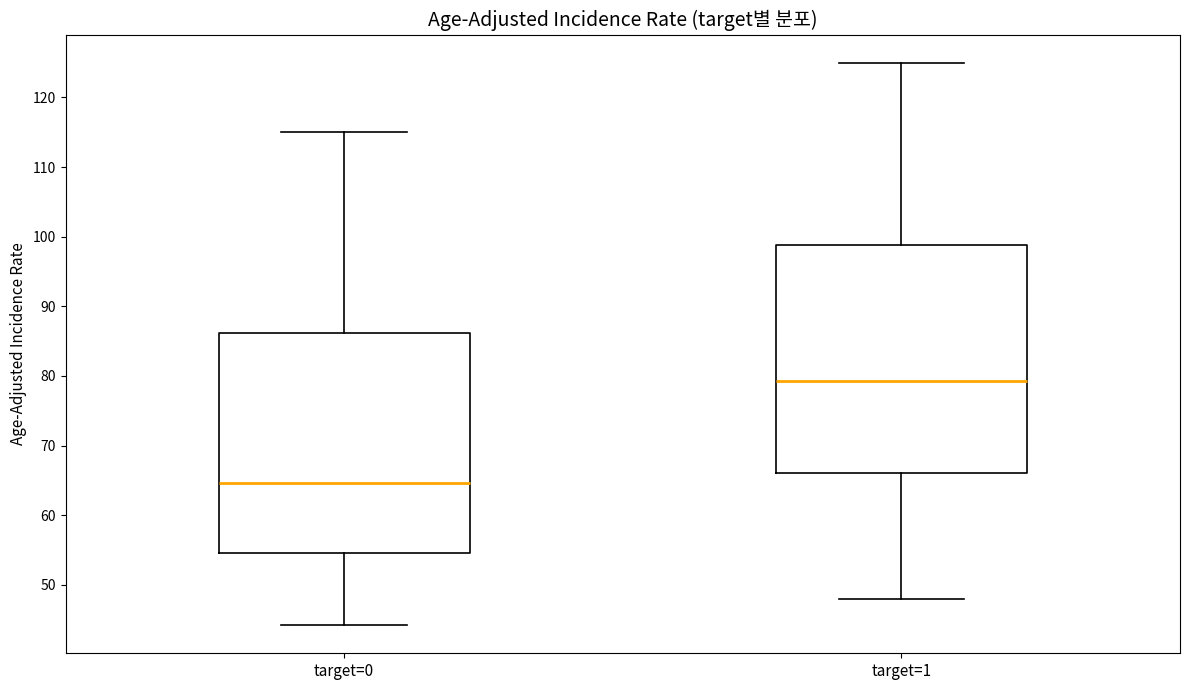

Reading left to right, transcribe this box plot: for each box, give where its median line is, the range the box spans, and where its two whiskers end, as read against the y-axis. The values are not printed on the chart, so give them approximately, as read against the axis.

target=0: median 65, box 55 to 86, whiskers 44 to 115
target=1: median 79, box 66 to 99, whiskers 48 to 125